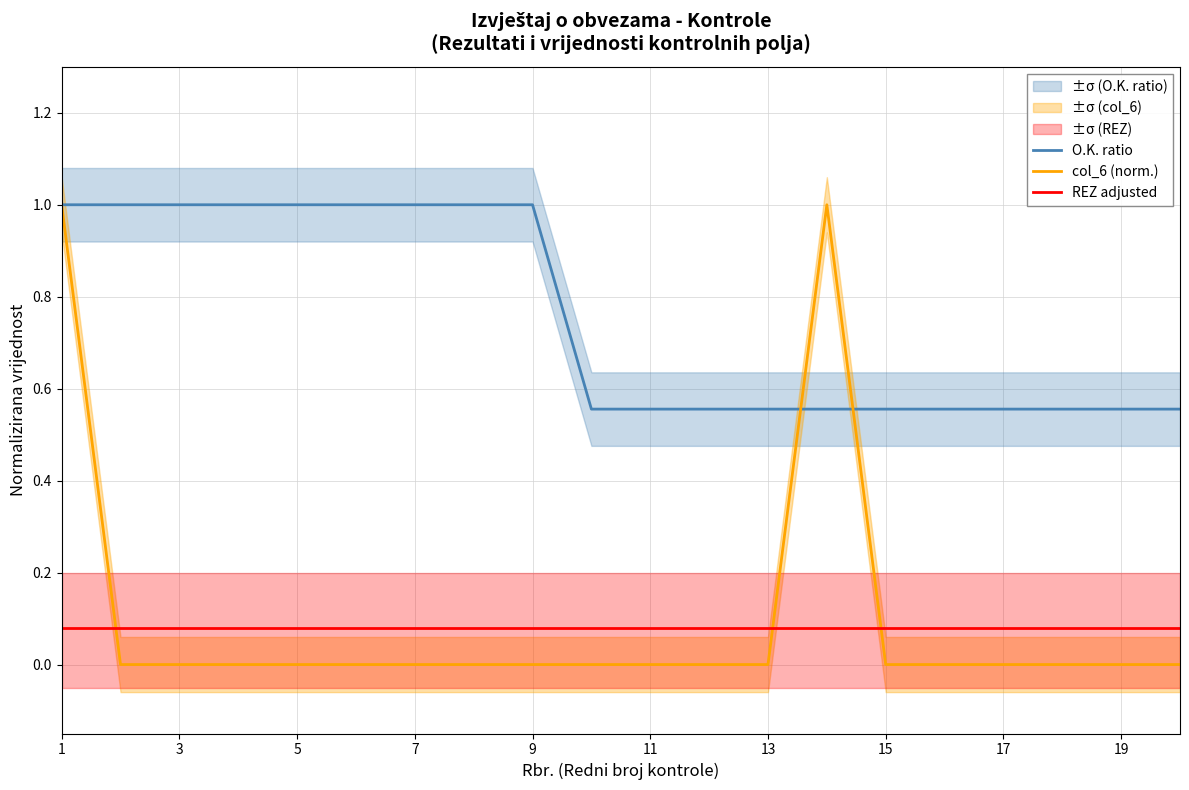

Which series has the largest range (max minus min)?

col_6 (norm.)